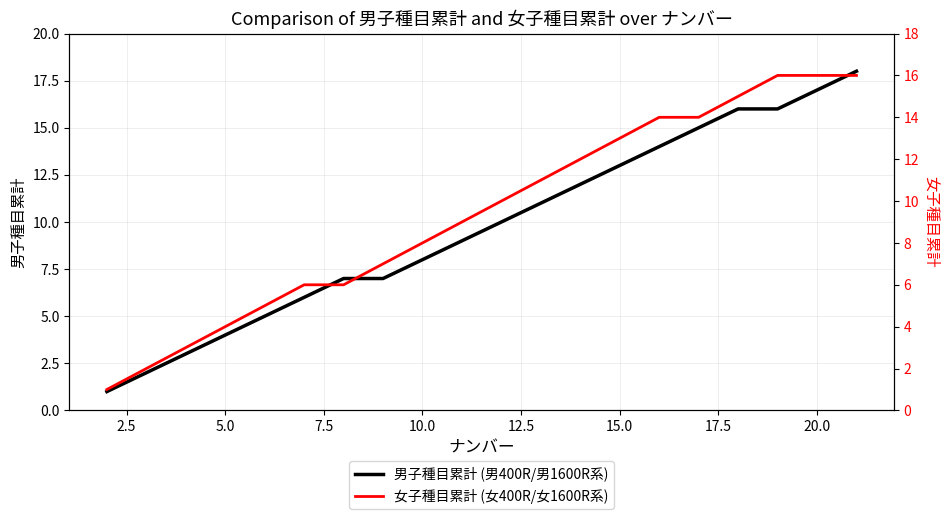

The 男子種目累計 (男400R/男1600R系) series shows 12 at 10.0. True or false?

False